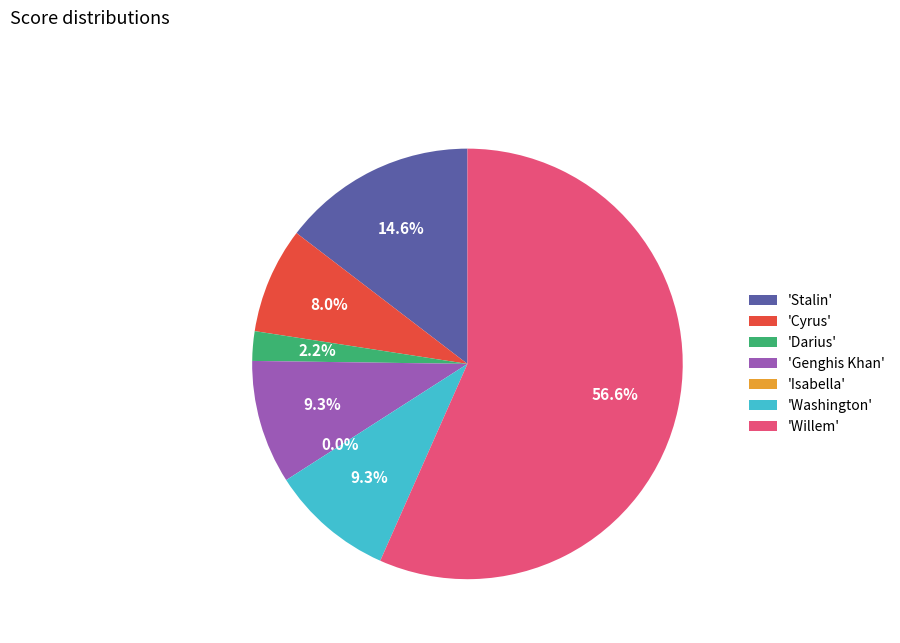

Count the number of slices in the pie.

7